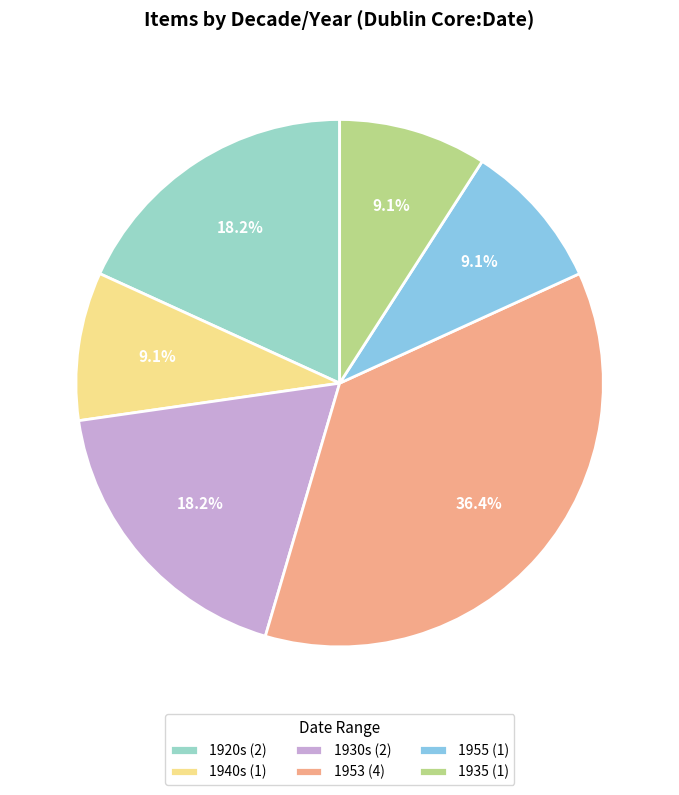

Combined, do 1920s and 1955 account for over 50%?

No